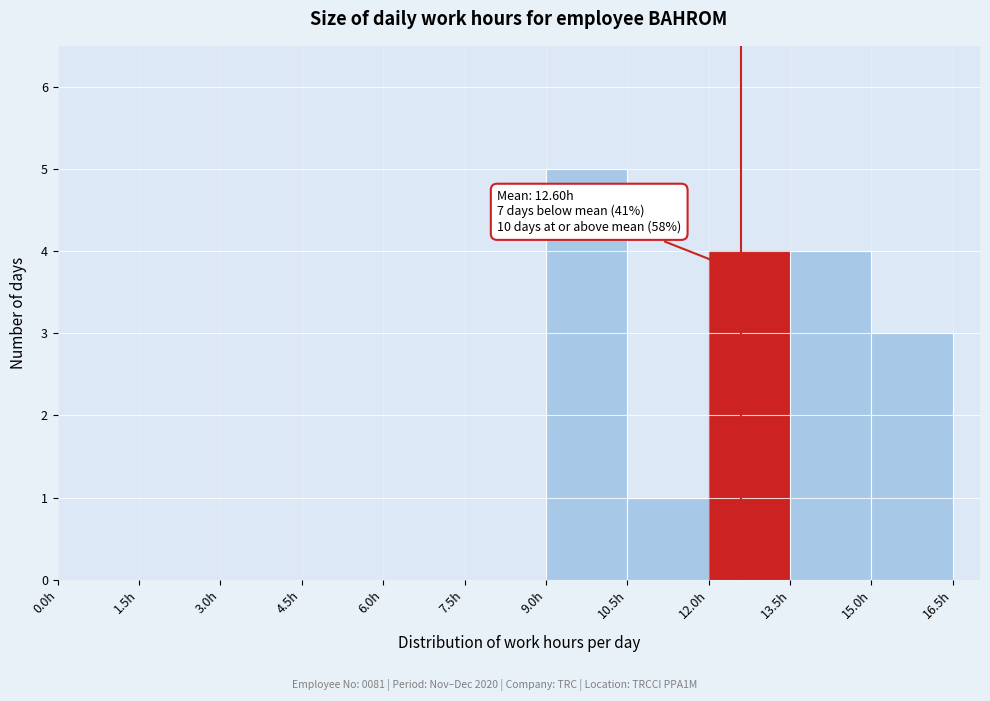

Over which range of the x-axis is the bar tallest?

9.0 to 10.5